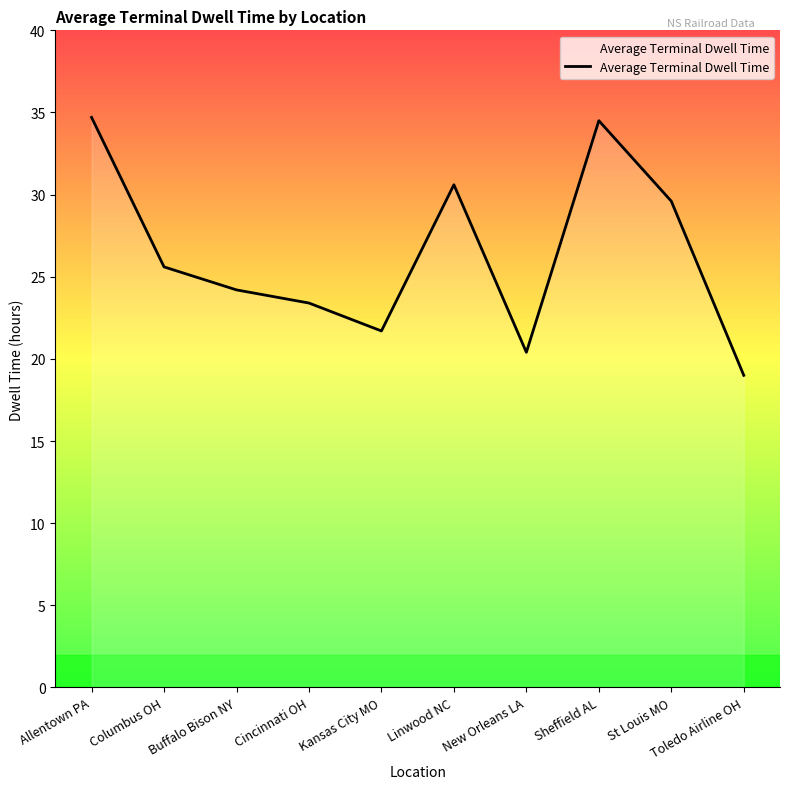

Where does the data first go above 25?

Allentown PA